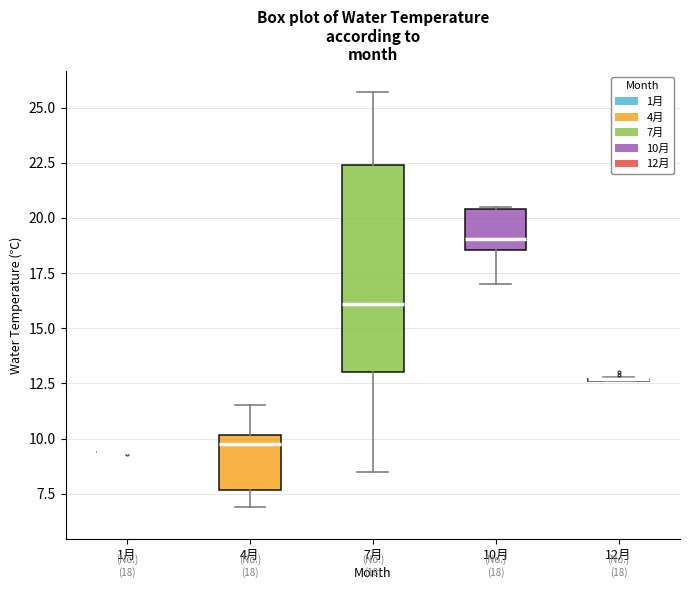

Comparing the boxes themselves (not the whiskers), which one is the tallest?

7月